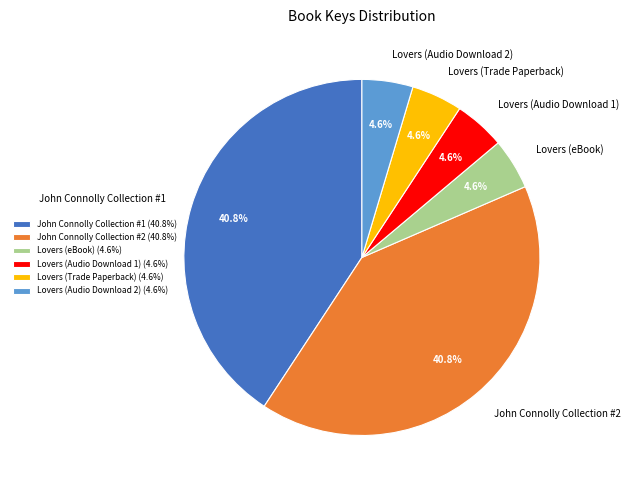

To the nearest percent, what percentage of the pie is John Connolly Collection #2?

41%